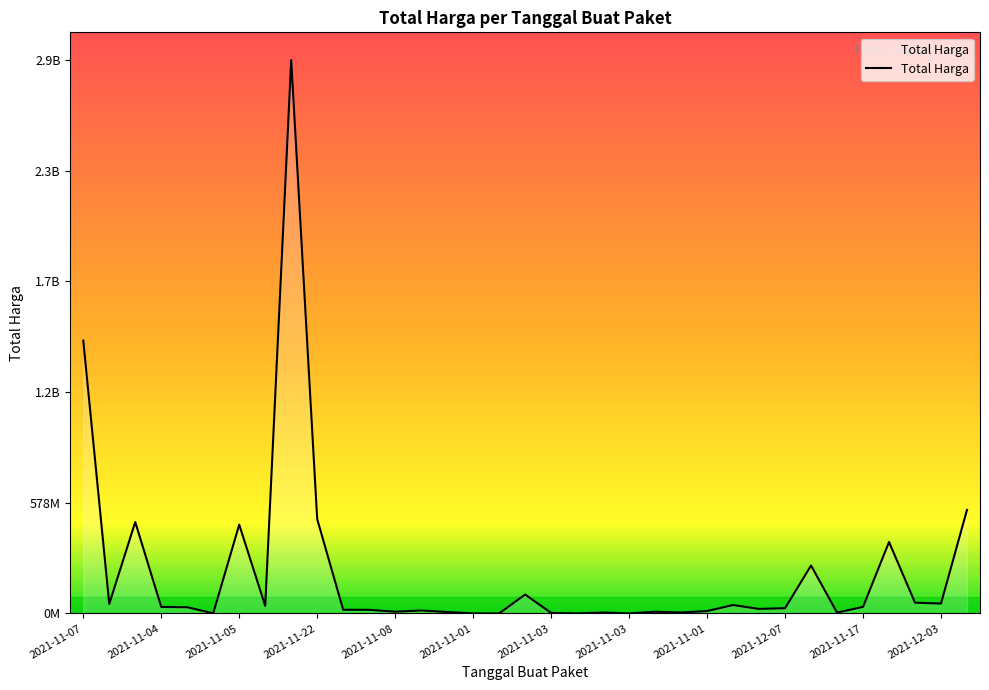

Does the chart have visible grid lines?

No